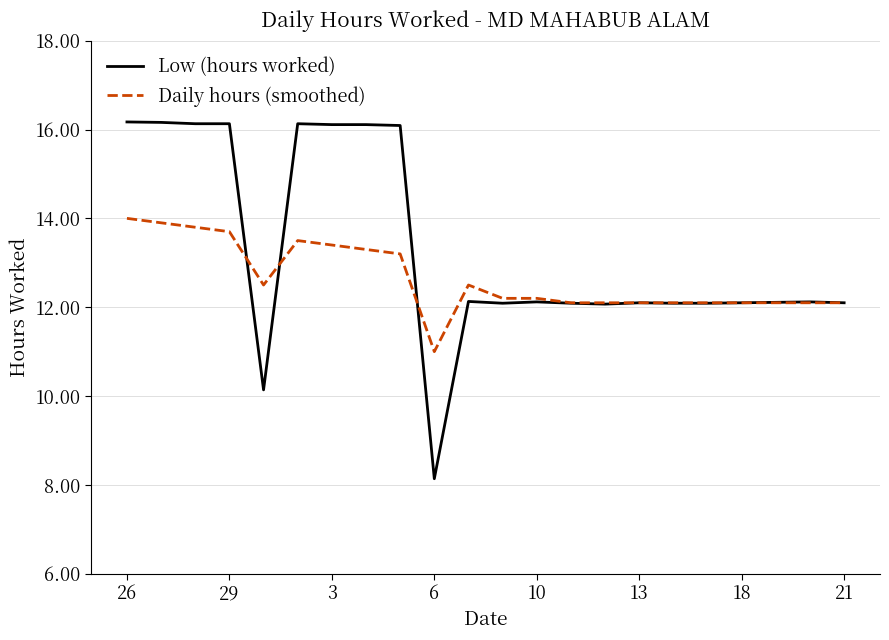

What is the smallest value displayed?

8.1